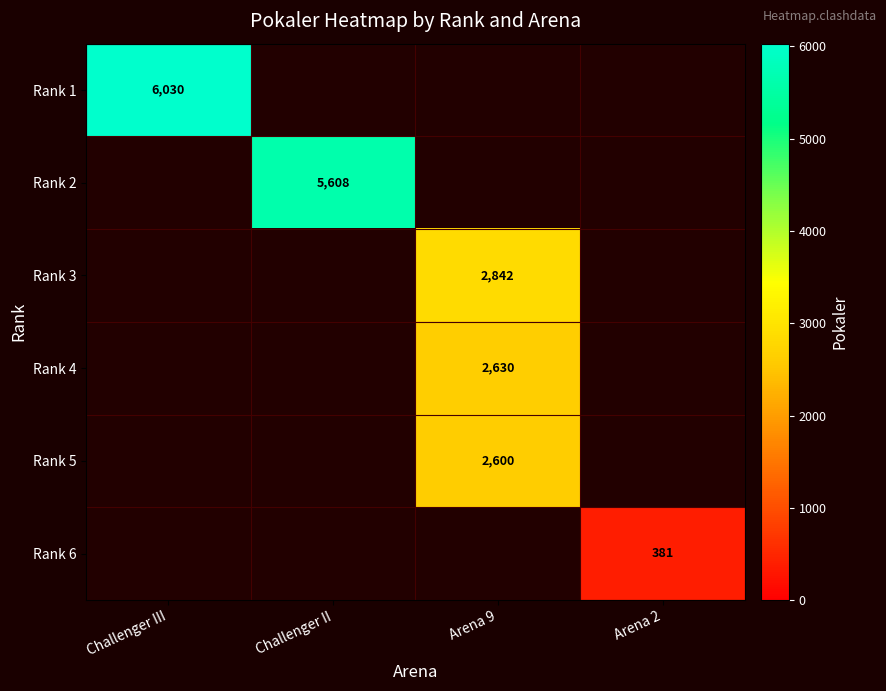

The value of Rank 1 at Challenger III is 9384. True or false?

False